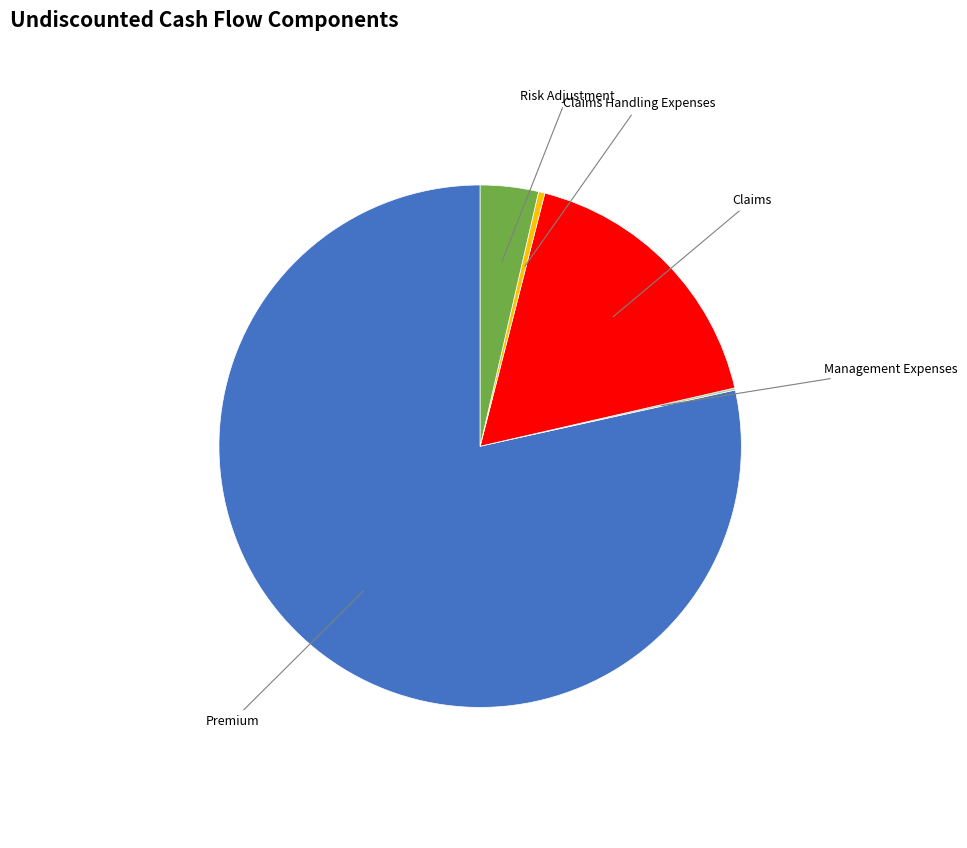

Is there any slice that represents more than half of the pie?

Yes